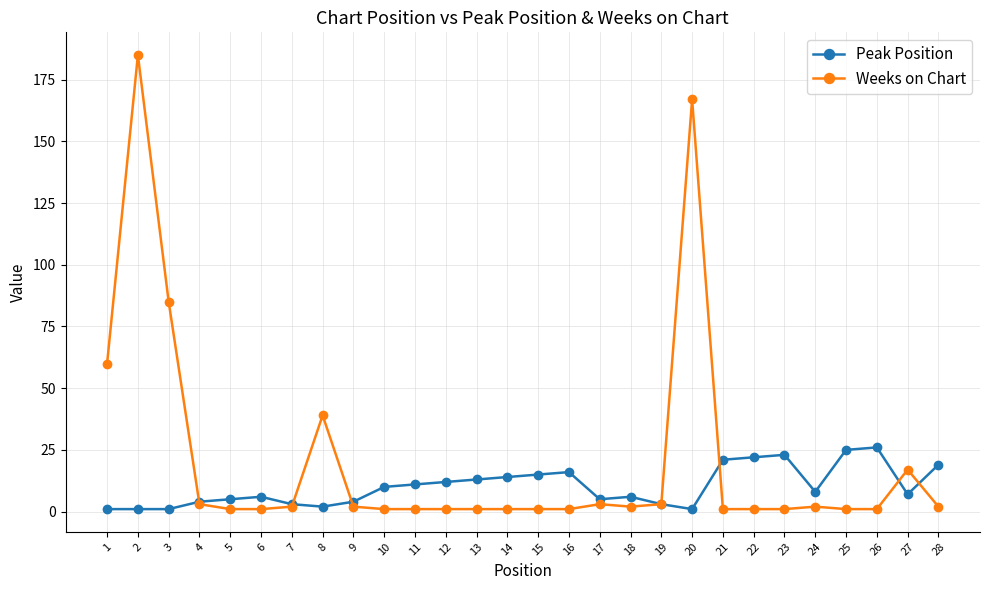

Which series has the largest range (max minus min)?

Weeks on Chart